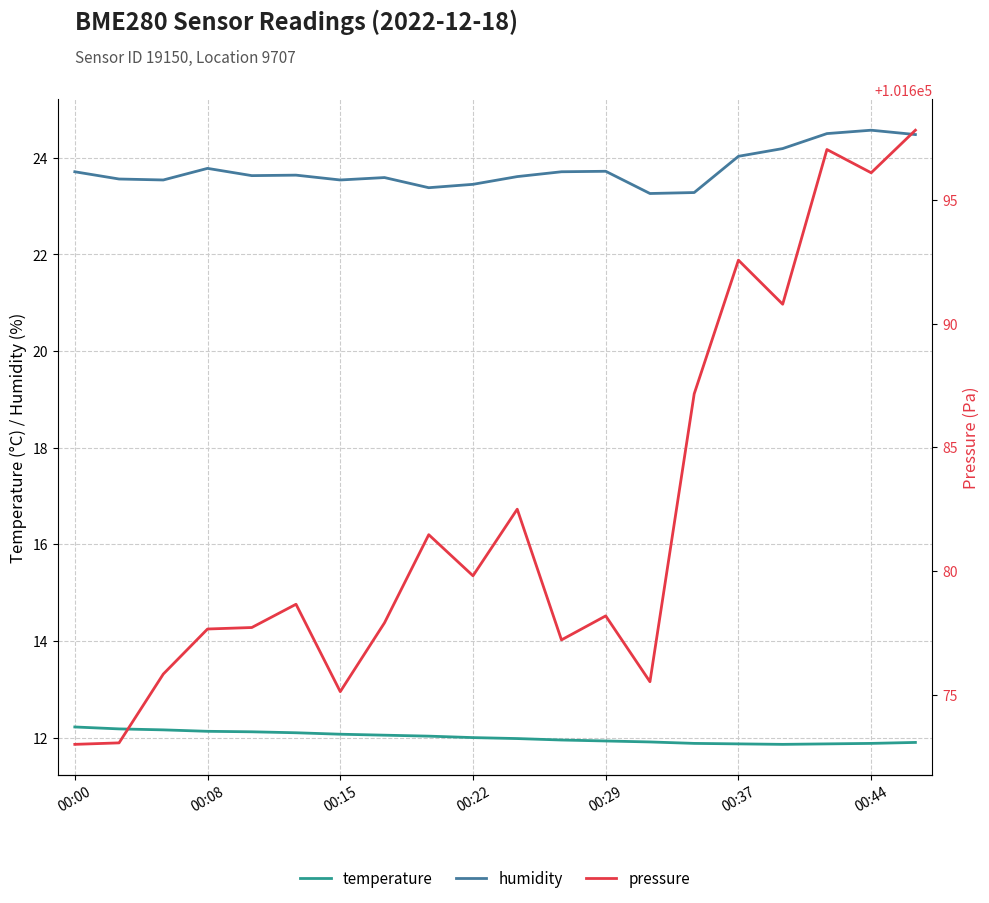

True or false: humidity and temperature cross at least once.

False